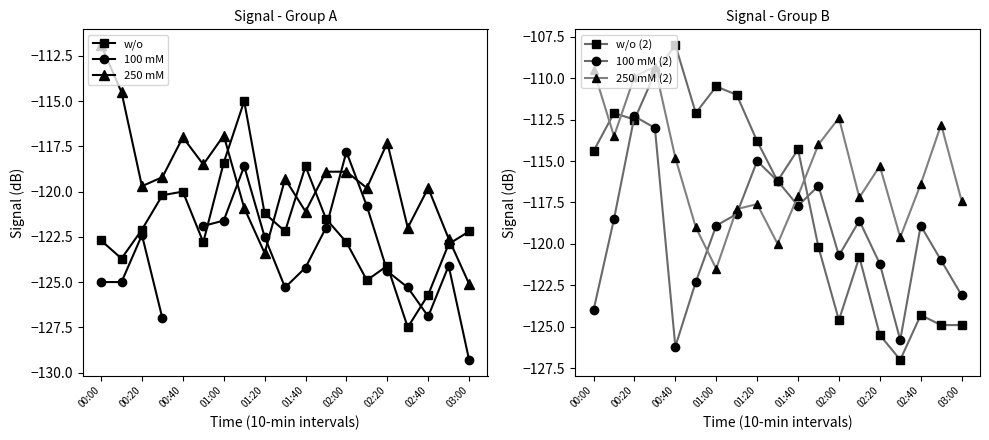

How many values in the 250 mM (2) series are below -116?

10